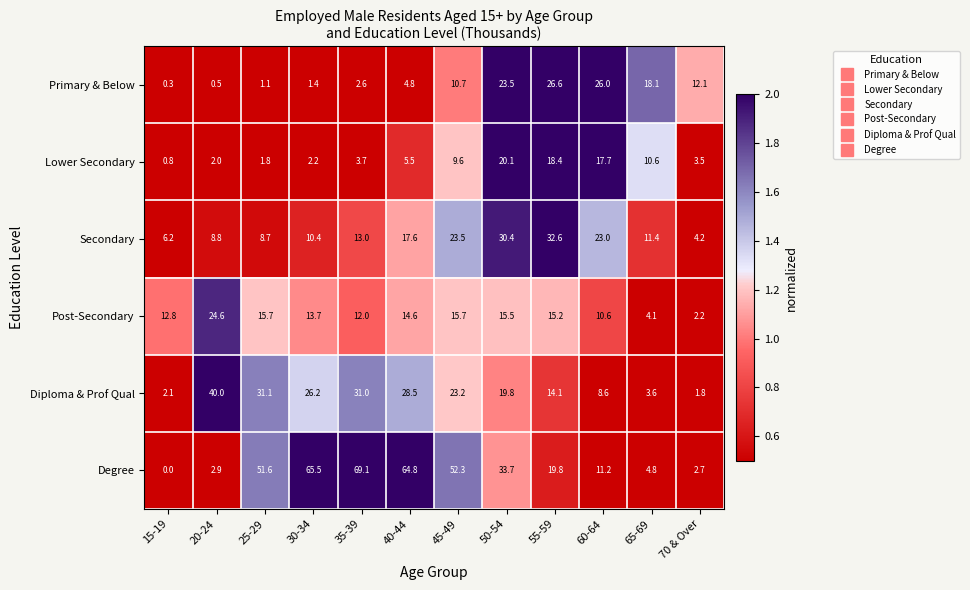

Which category has the lowest value in the Secondary series?

70 & Over